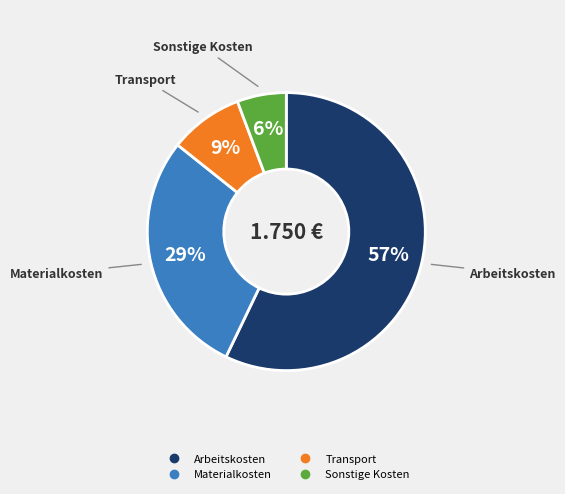

Is the sum of Sonstige Kosten and Transport greater than half?

No